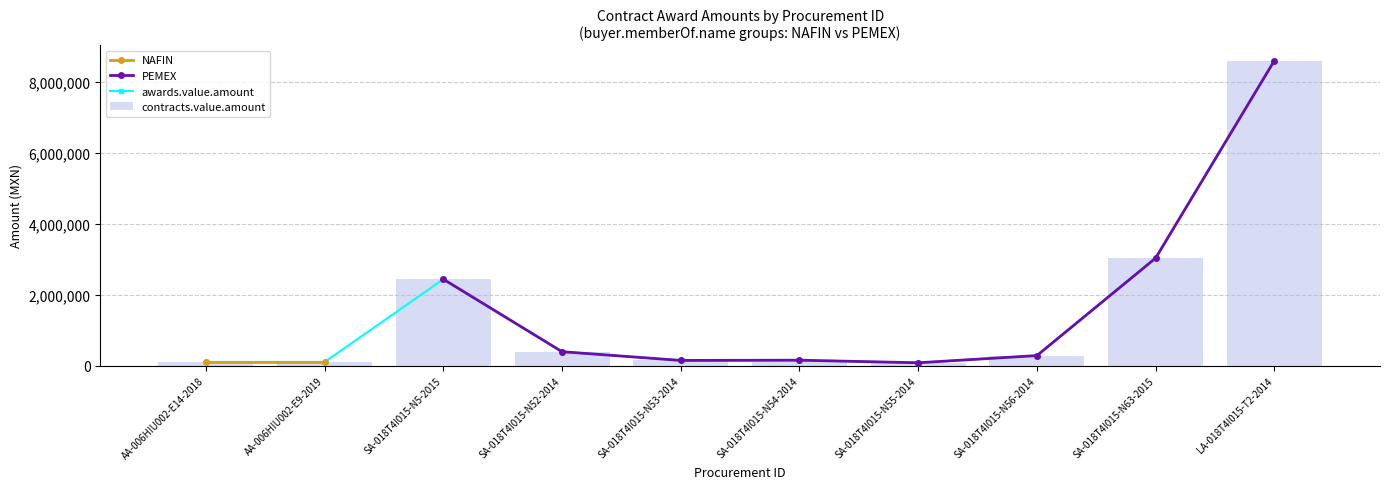

What is the label of the 3rd bar from the left?

SA-018T4I015-N5-2015